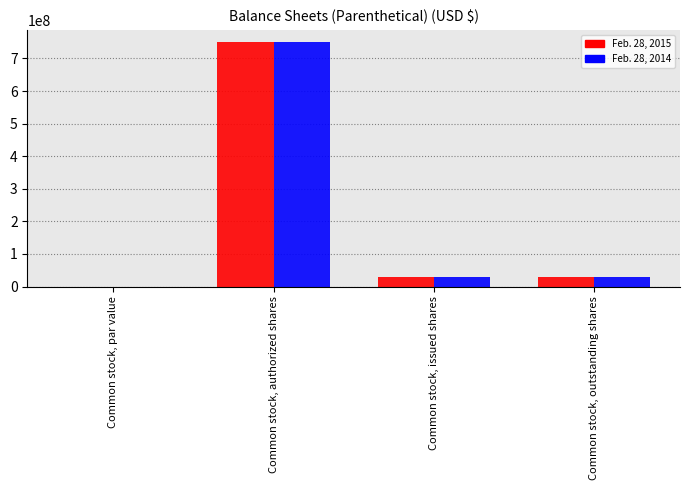

Which series changed the most between Common stock, authorized shares and Common stock, issued shares?

Feb. 28, 2014